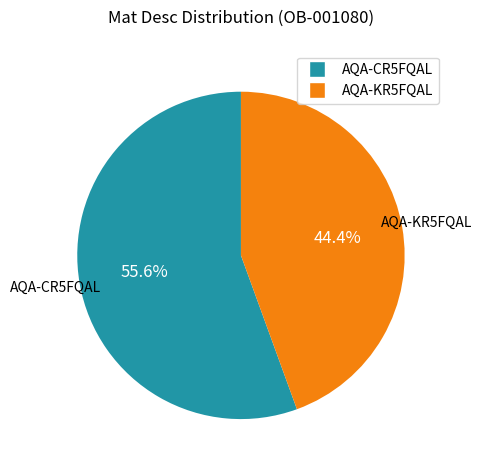

Which category accounts for the majority?

AQA-CR5FQAL